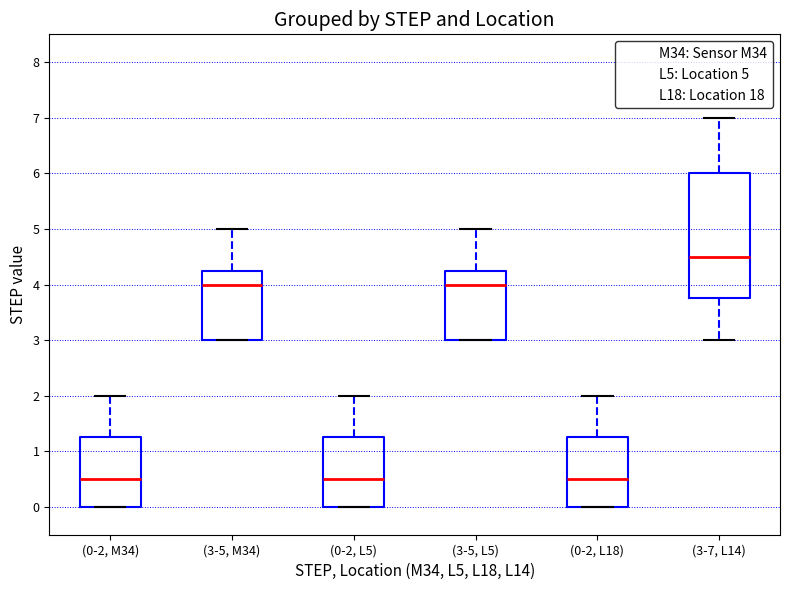

Reading left to right, read every box against the y-axis: the position of its median line, the range the box covers, and the ends of its whiskers. The values are not printed on the chart, so give them approximately, as read against the axis.

(0-2, M34): median 0.5, box 0.0 to 1.3, whiskers 0.0 to 2.0
(3-5, M34): median 4.0, box 3.0 to 4.3, whiskers 3.0 to 5.0
(0-2, L5): median 0.5, box 0.0 to 1.3, whiskers 0.0 to 2.0
(3-5, L5): median 4.0, box 3.0 to 4.3, whiskers 3.0 to 5.0
(0-2, L18): median 0.5, box 0.0 to 1.3, whiskers 0.0 to 2.0
(3-7, L14): median 4.5, box 3.8 to 6.0, whiskers 3.0 to 7.0